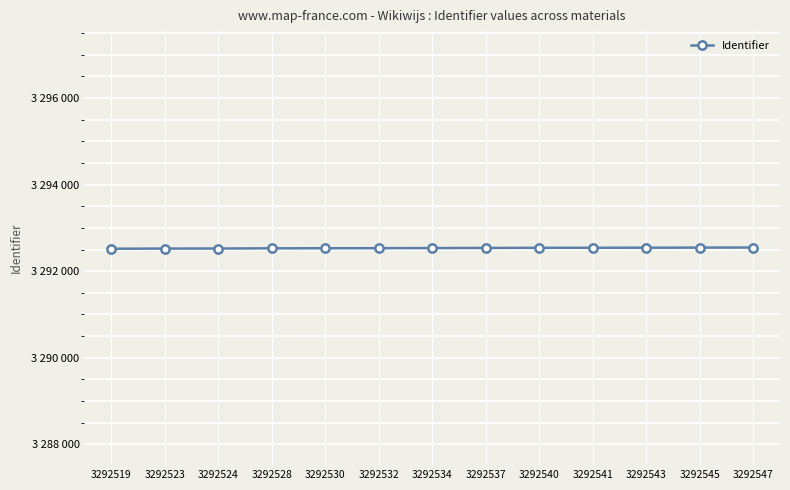

Is this an area chart (filled region under the line)?

No